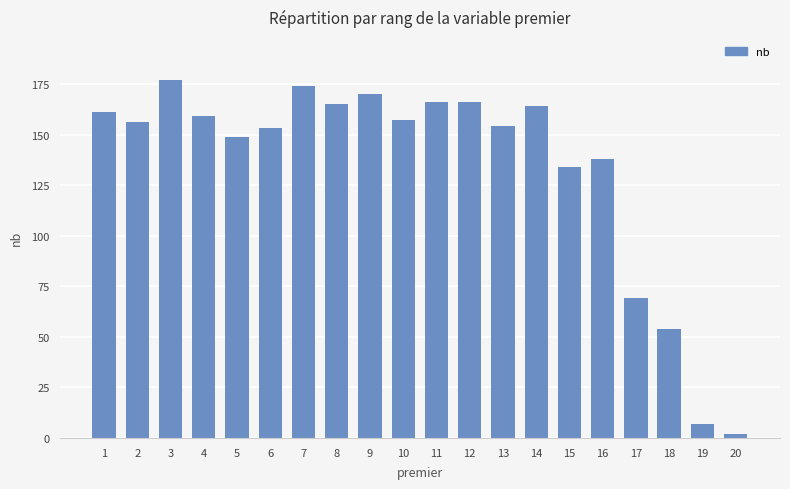

What is the difference between the maximum and minimum values?

175